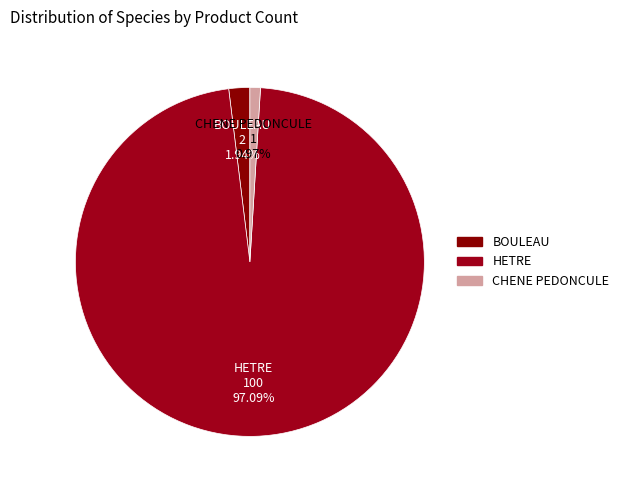

To the nearest percent, what is the combined percentage of HETRE and CHENE PEDONCULE?

98%